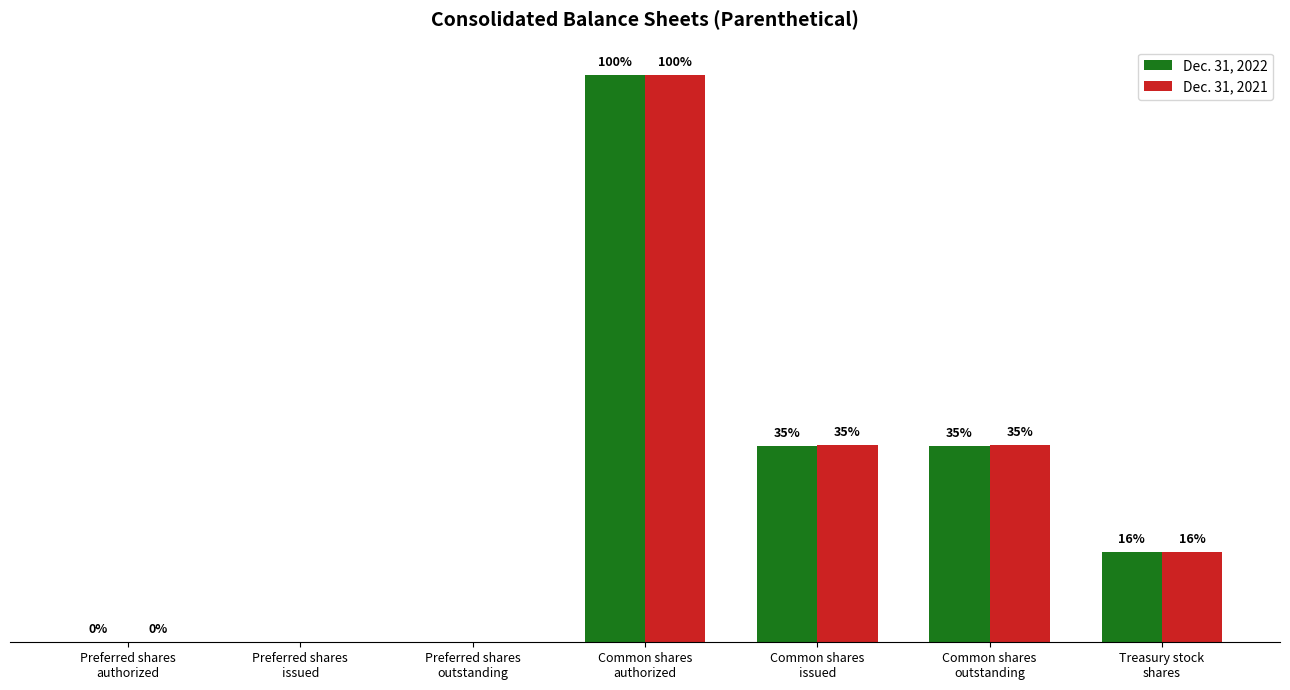

Are the bars grouped side by side (vs. stacked)?

Yes